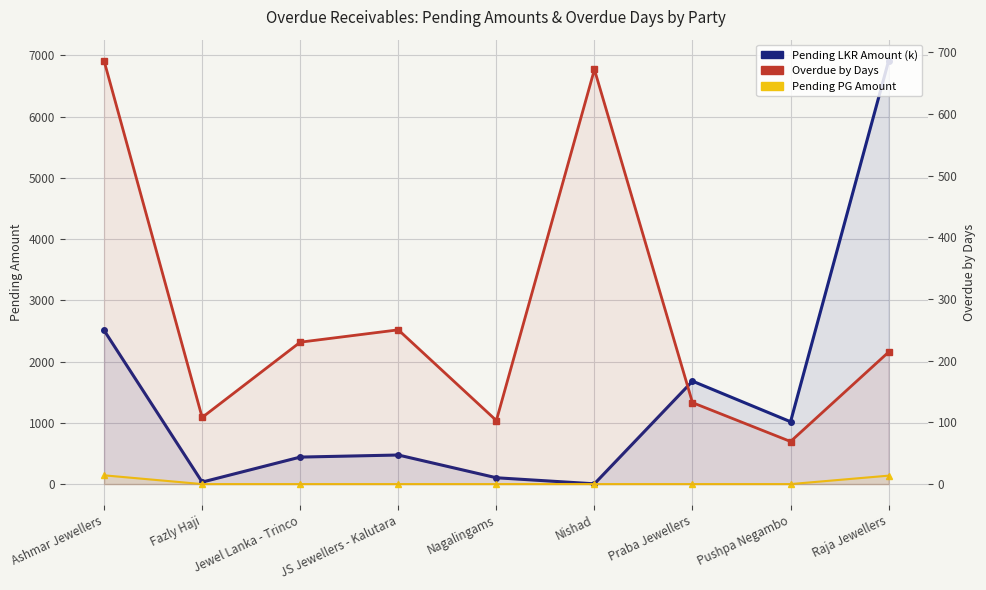

Reading left to right, transcribe all the data shown in this chart.

Pending LKR Amount (k): 2510.2	32.5	440.8	474.8	103.3	4.3	1681.3	1018.1	6912.2
Pending PG Amount: 143.1	0.0	0.0	0.0	0.0	0.0	0.0	0.0	137.9
Overdue by Days: 686.0	108.0	230.0	250.0	103.0	672.0	132.0	69.0	214.0